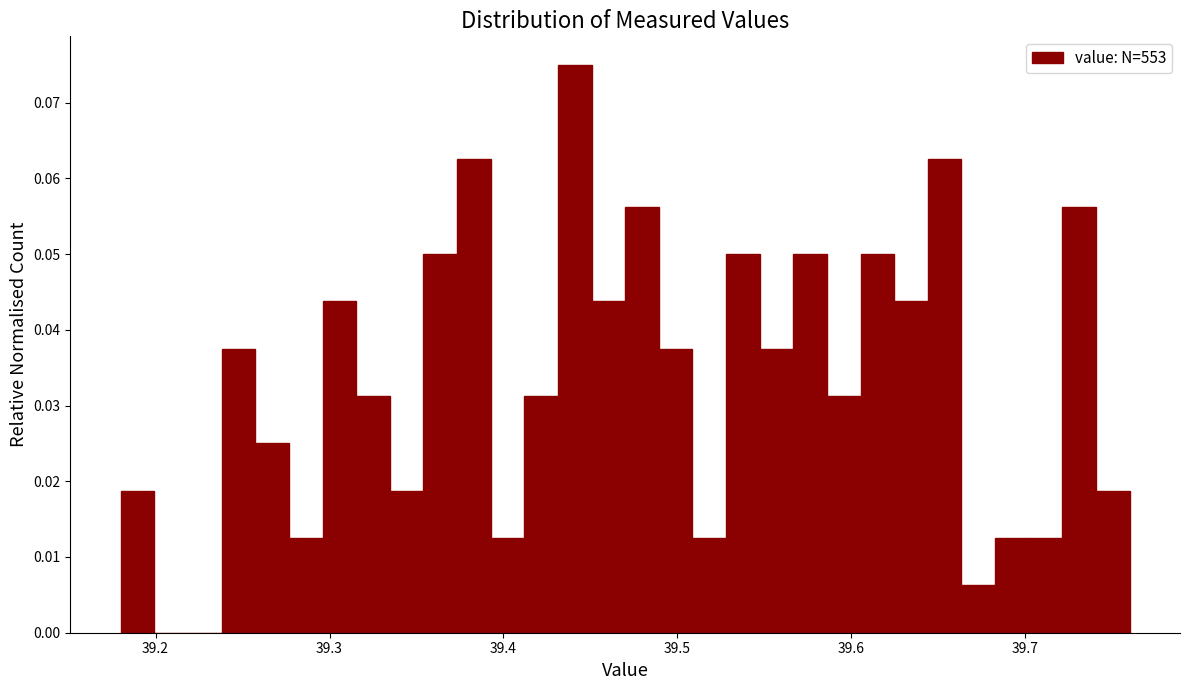

Around what value on the x-axis is the tallest bar? Give the approximate position of its centre, as read against the axis.

39.44